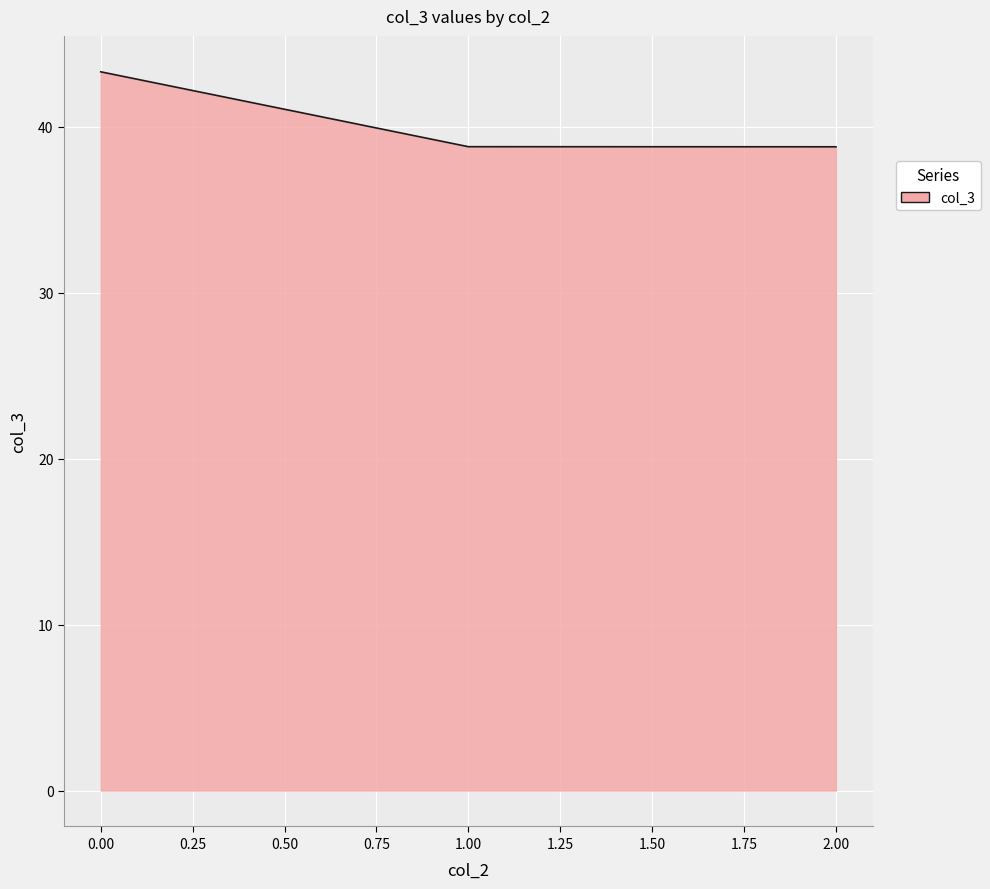

What is the minimum value shown in the chart?

38.8